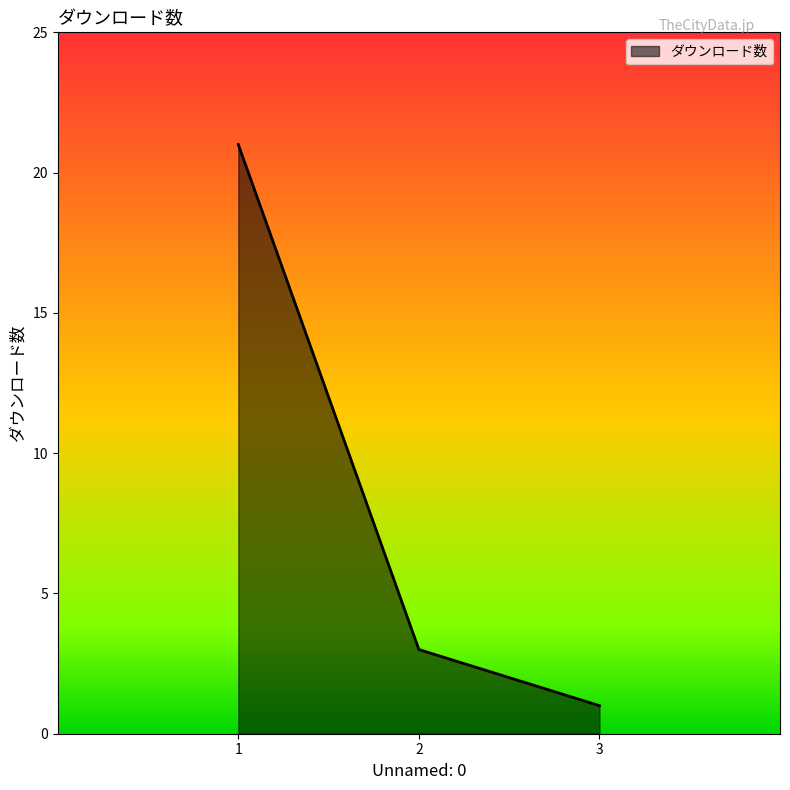

How many lines are shown in the chart?

1